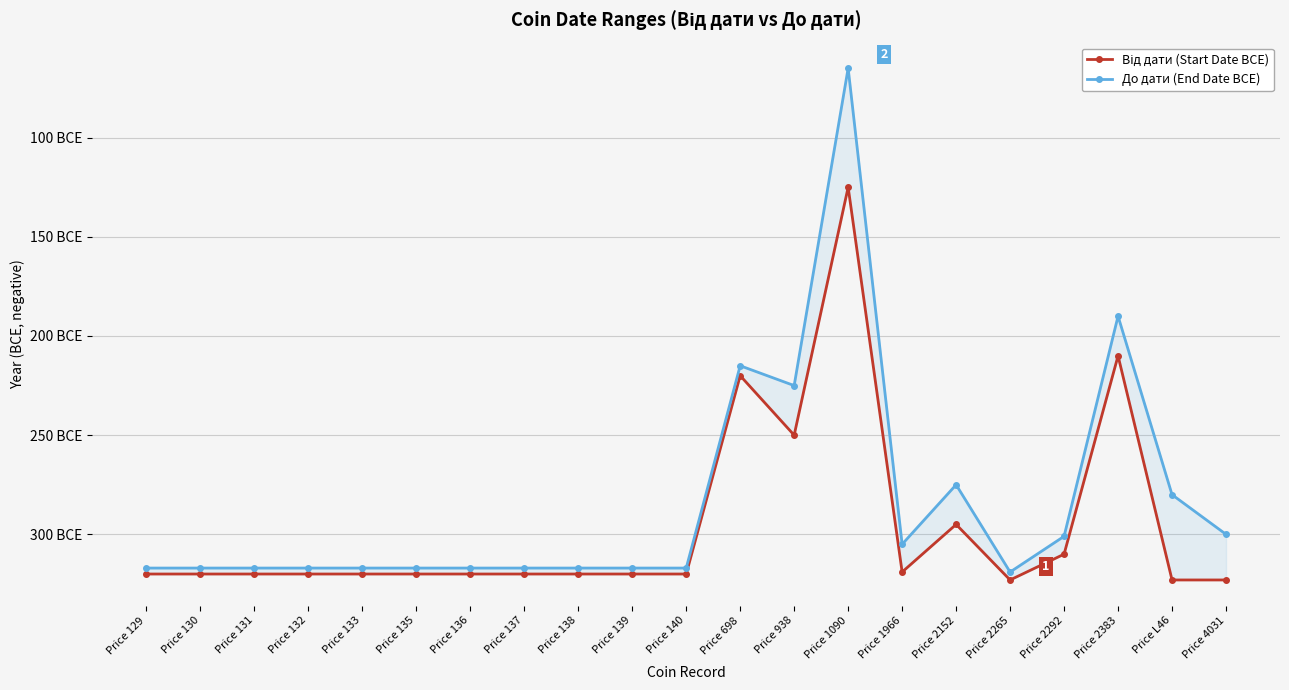

Is this an area chart (filled region under the line)?

No